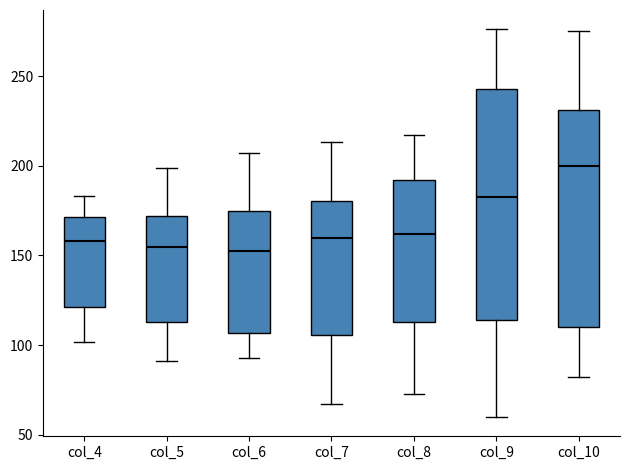

Reading left to right, transcribe this box plot: for each box, give where its median line is, the range the box spans, and where its two whiskers end, as read against the y-axis. The values are not printed on the chart, so give them approximately, as read against the axis.

col_4: median 160, box 120 to 170, whiskers 100 to 185
col_5: median 155, box 115 to 170, whiskers 90 to 200
col_6: median 155, box 105 to 175, whiskers 95 to 205
col_7: median 160, box 105 to 180, whiskers 65 to 215
col_8: median 160, box 115 to 190, whiskers 75 to 215
col_9: median 185, box 115 to 245, whiskers 60 to 275
col_10: median 200, box 110 to 230, whiskers 80 to 275